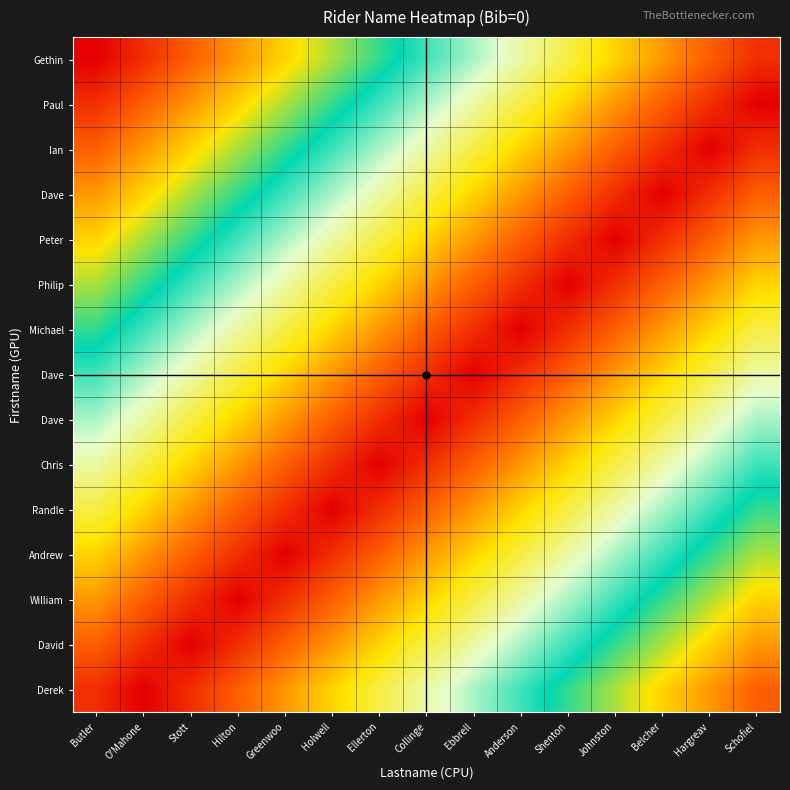

Count the number of categories in the chart.

15